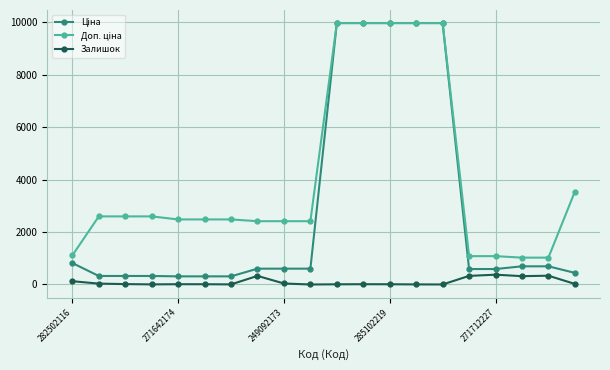

How many distinct data groups are displayed?

3